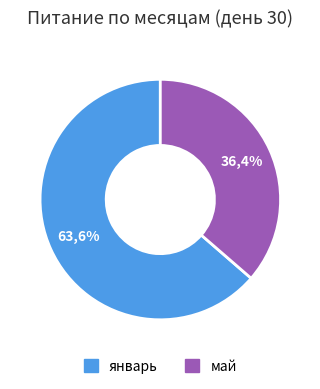

Which category accounts for the majority?

январь